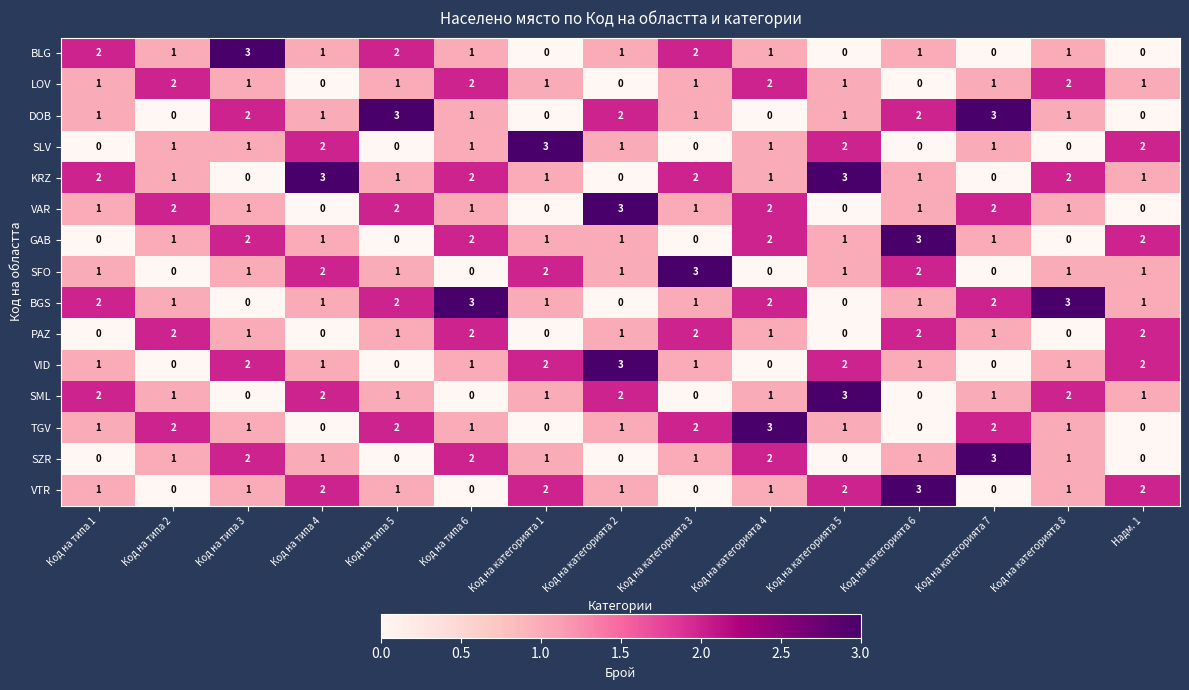

At how many categories does at least one series exceed 0?

15